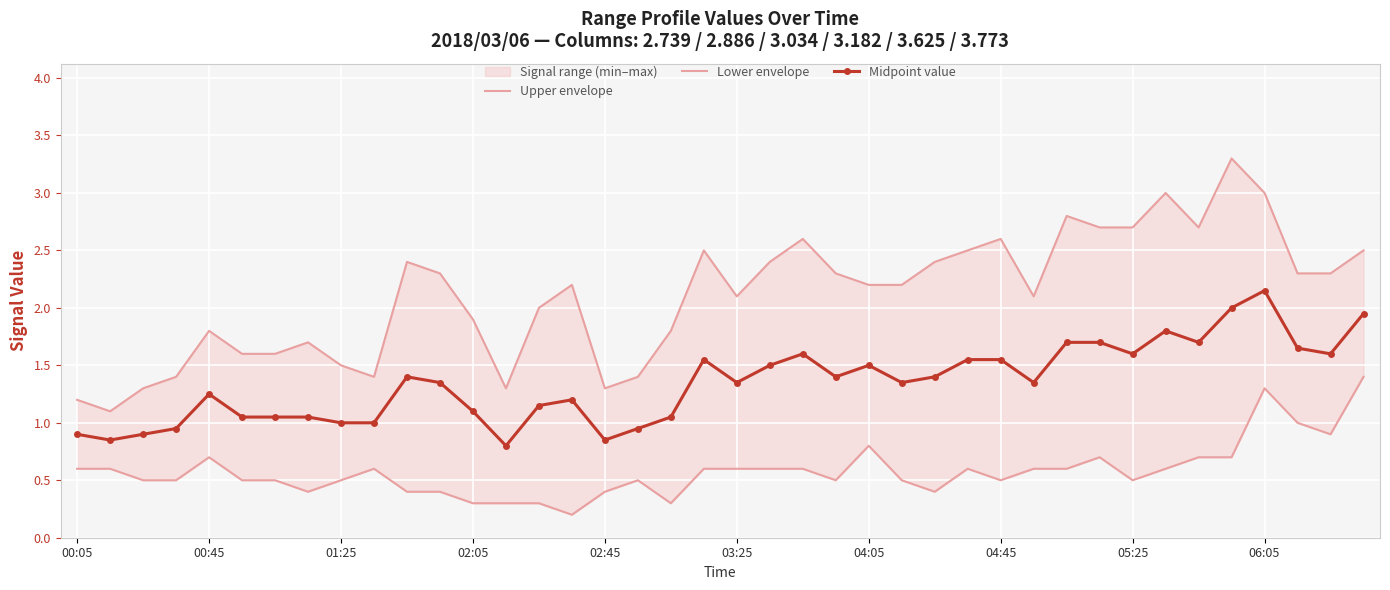

Which series has the largest total across all categories?

Upper envelope